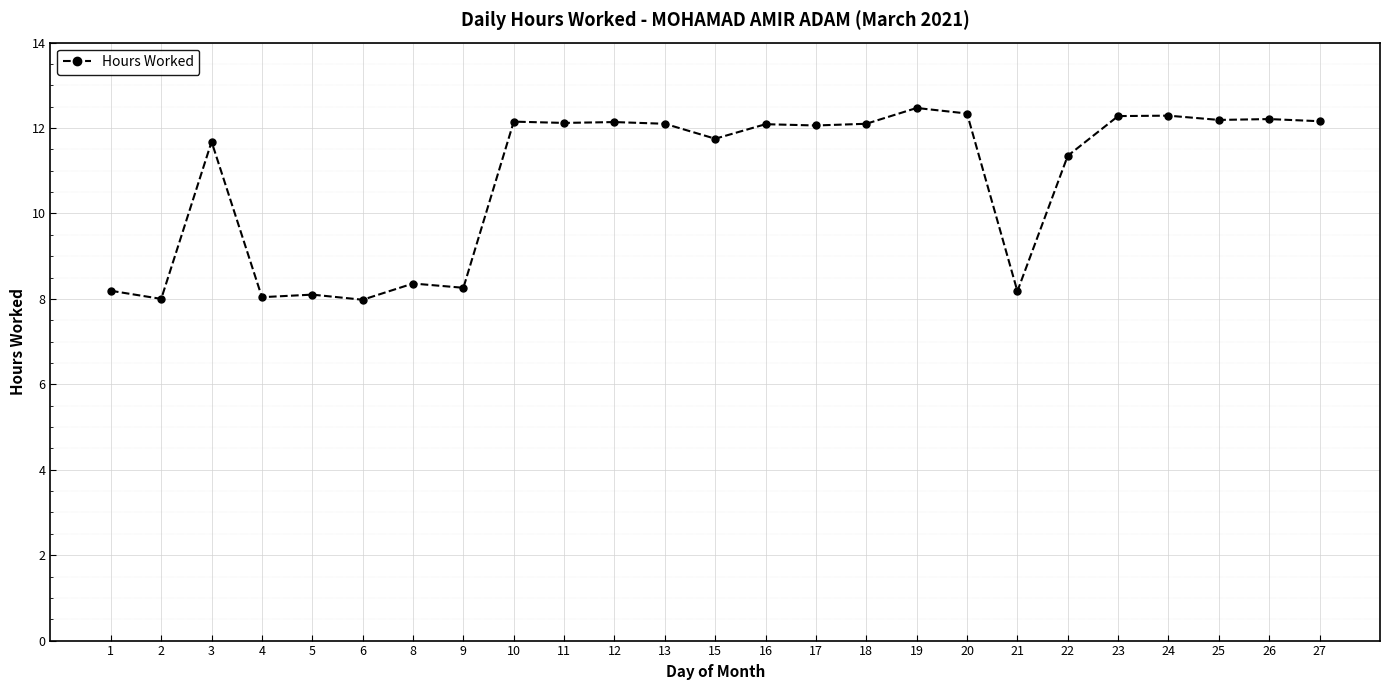

What is the smallest value displayed?

8.0